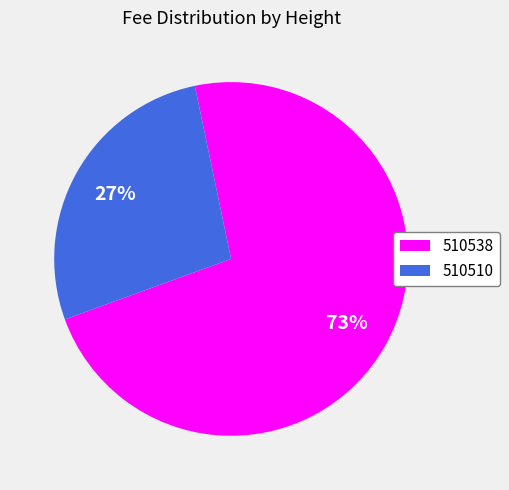

To the nearest percent, what is the combined percentage of 510538 and 510510?

100%